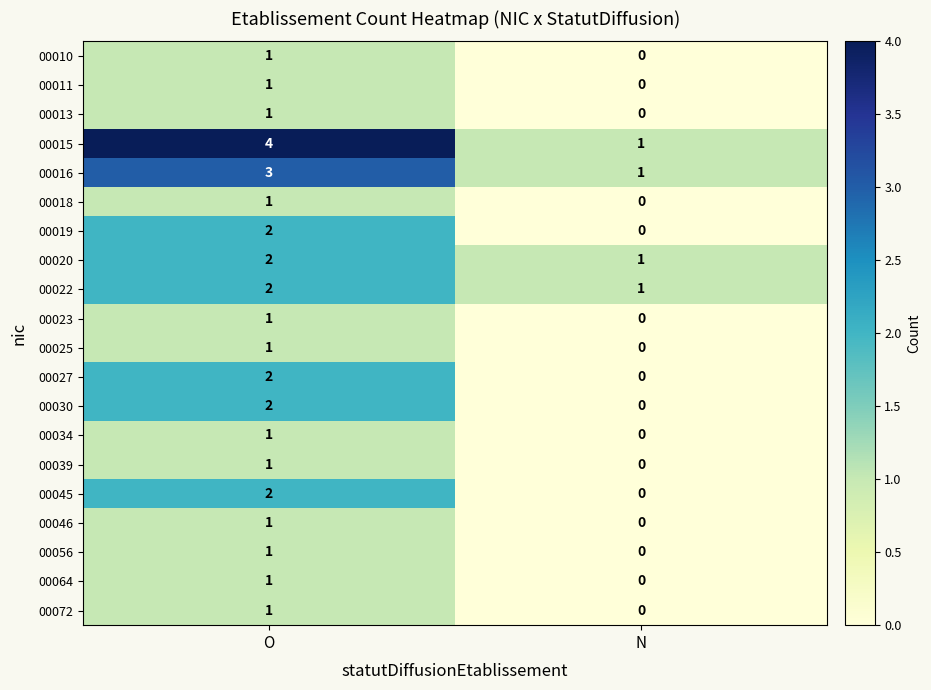

At which label is 00072 closest to 0?

N